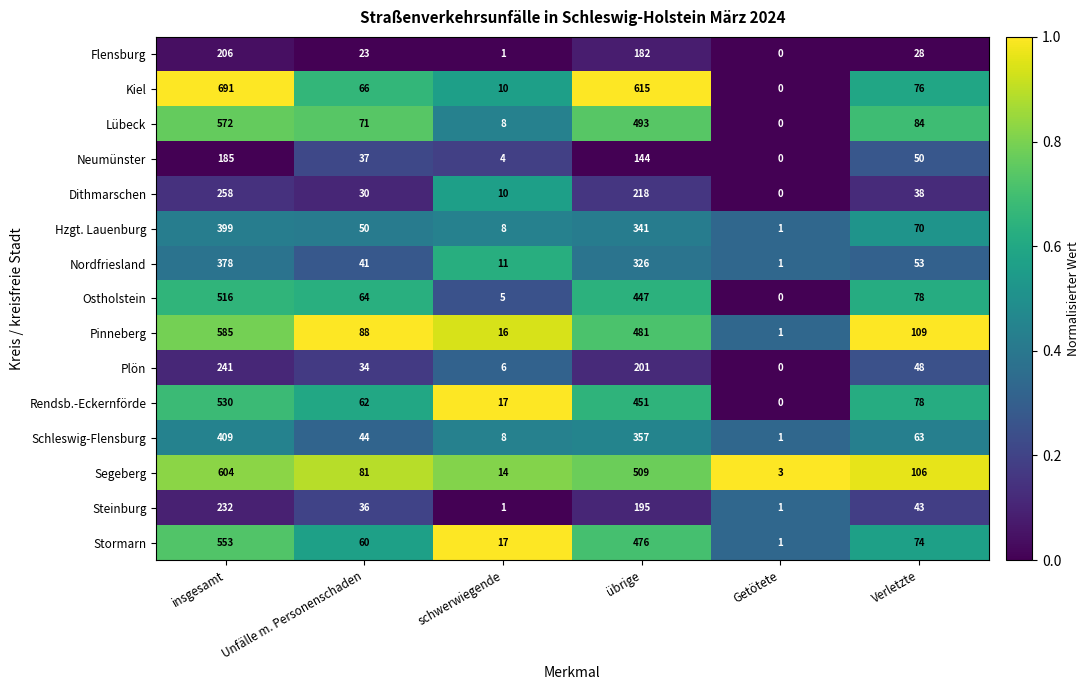

Which series has the largest range (max minus min)?

Kiel